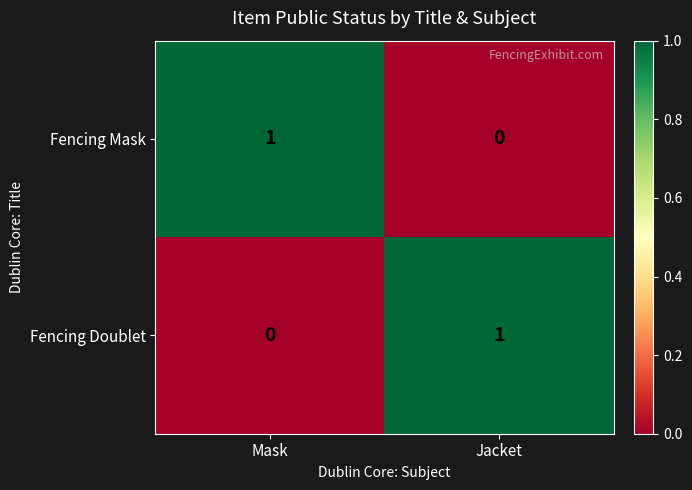

Reading left to right, transcribe all the data shown in this chart.

Fencing Mask: 1	0
Fencing Doublet: 0	1